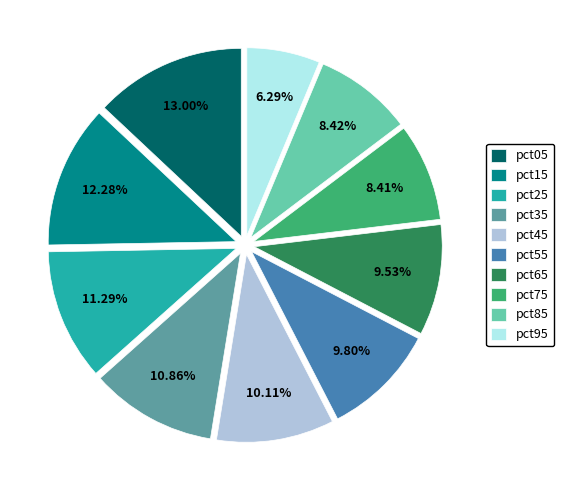

To the nearest percent, what is the combined percentage of pct35 and pct65?

20%